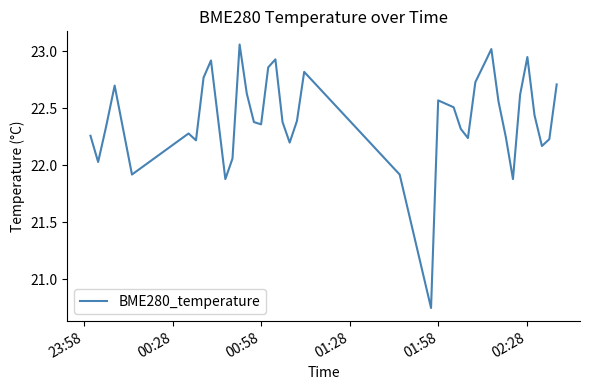

Does the chart have visible grid lines?

No